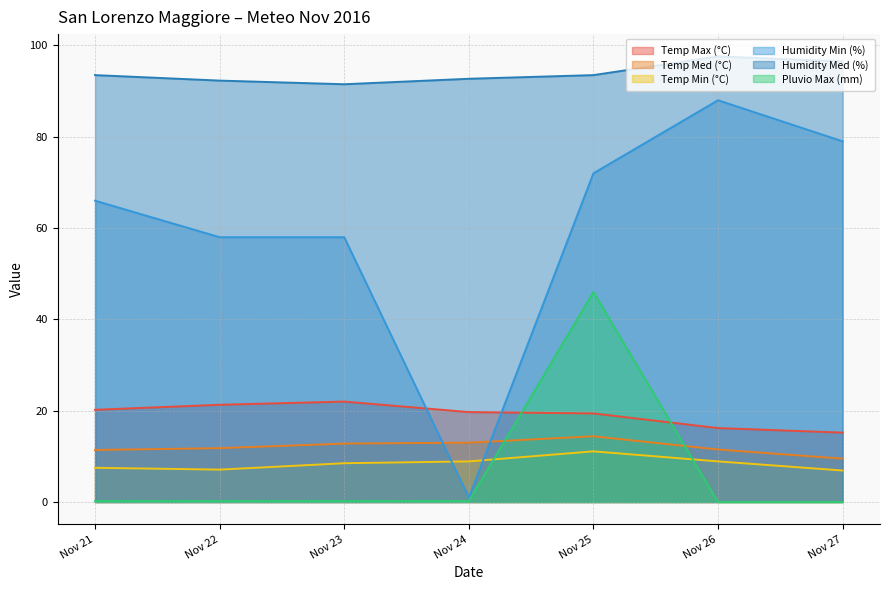

Which series has the largest total across all categories?

Humidity Med (%)